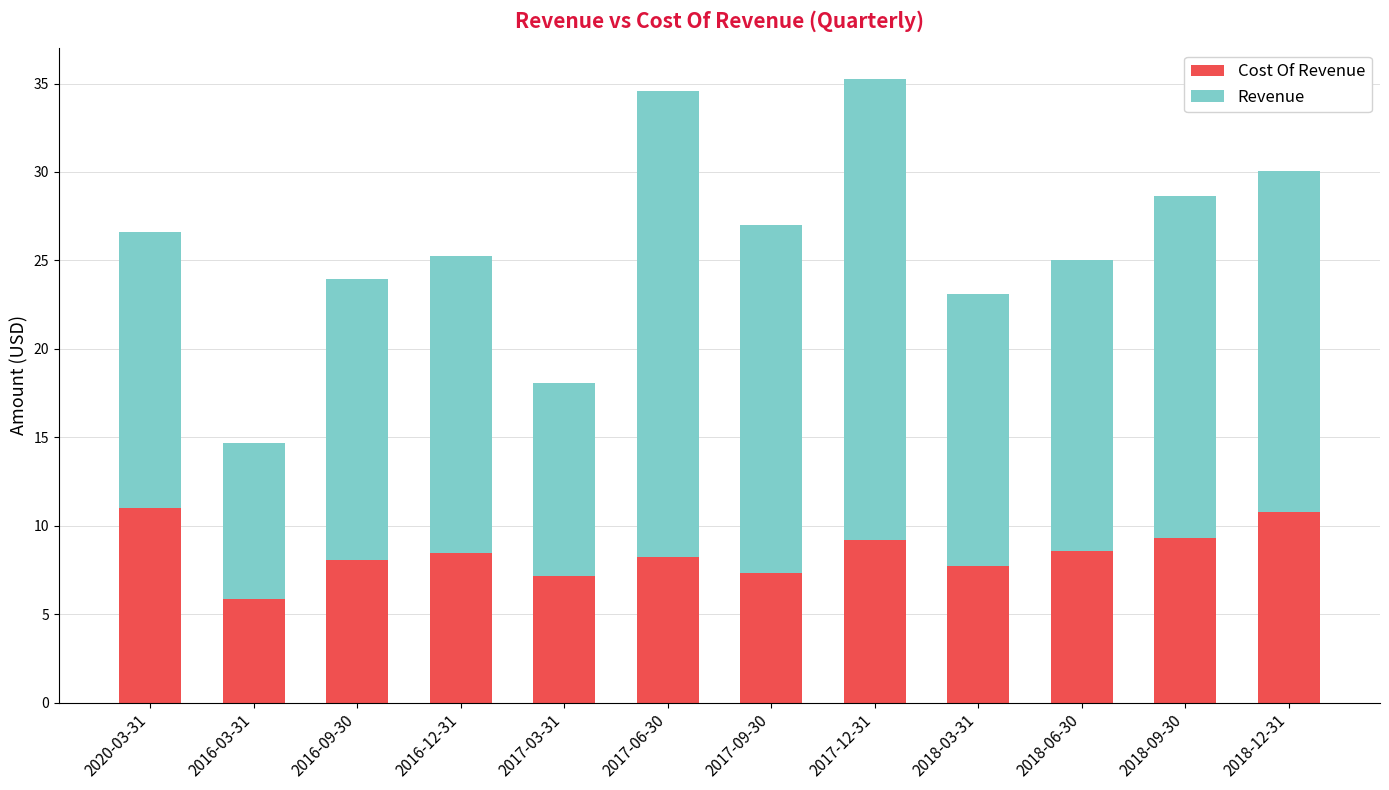

What is the total value across all series at 2017-09-30?

27.0